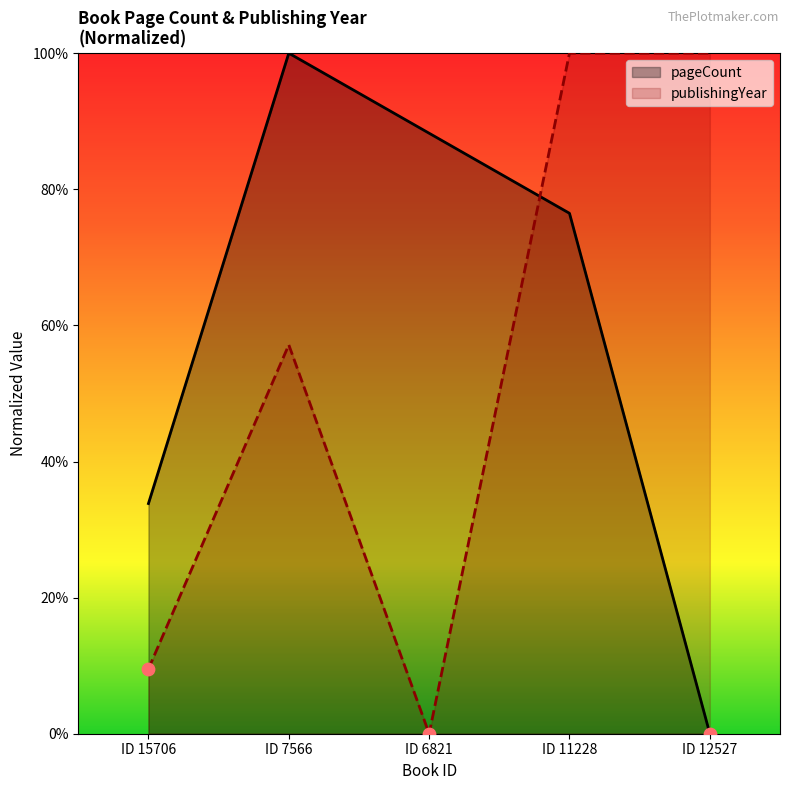

Which series contains the highest Y value?

pageCount